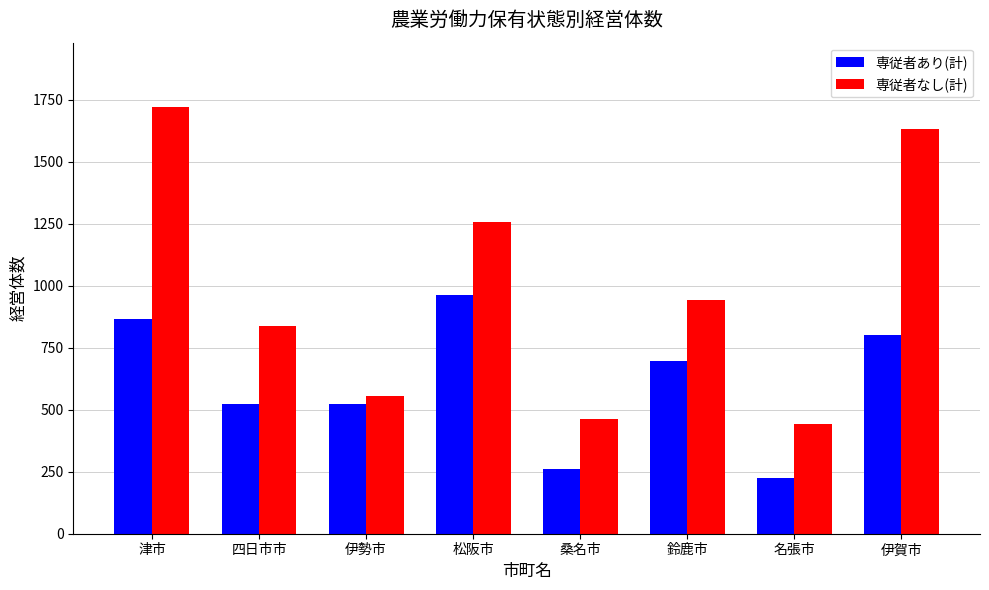

Does the chart contain any negative values?

No